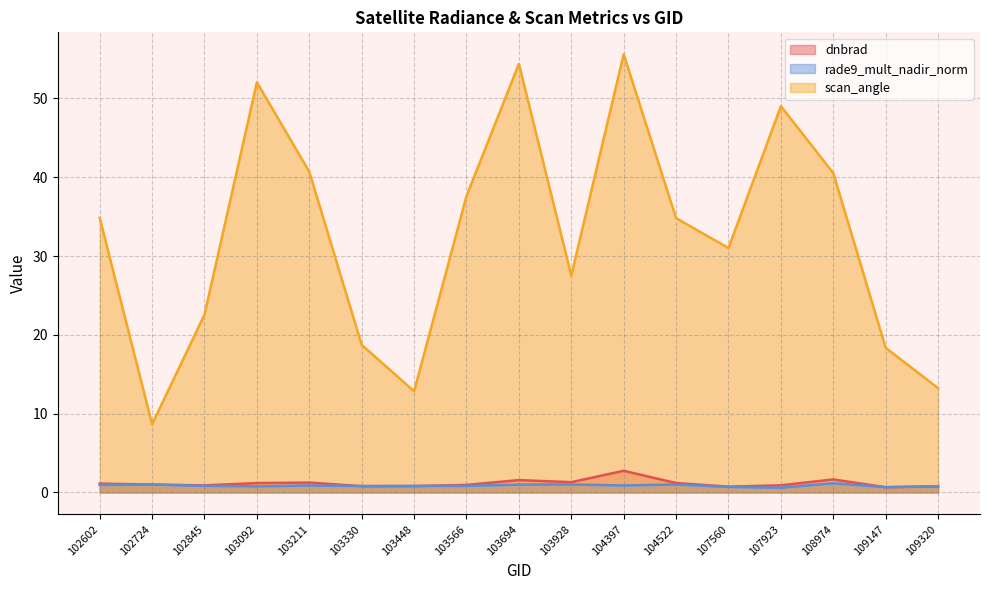

True or false: rade9_mult_nadir_norm and scan_angle intersect in this chart.

False